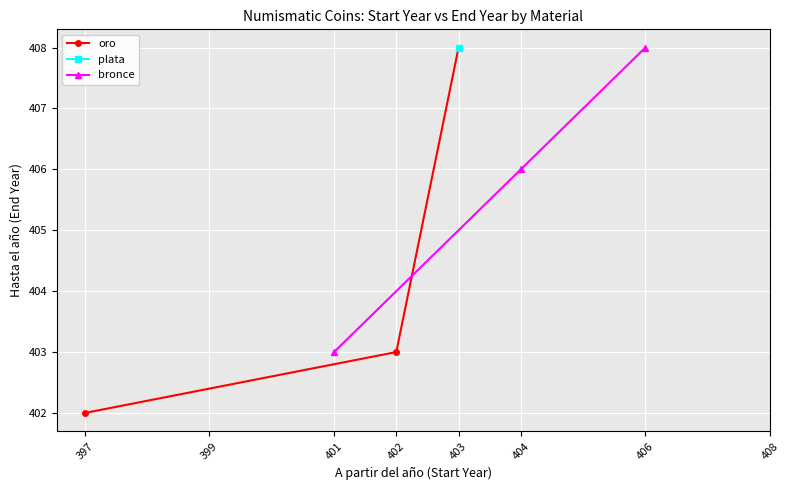

How many values in the oro series exceed 403?

1